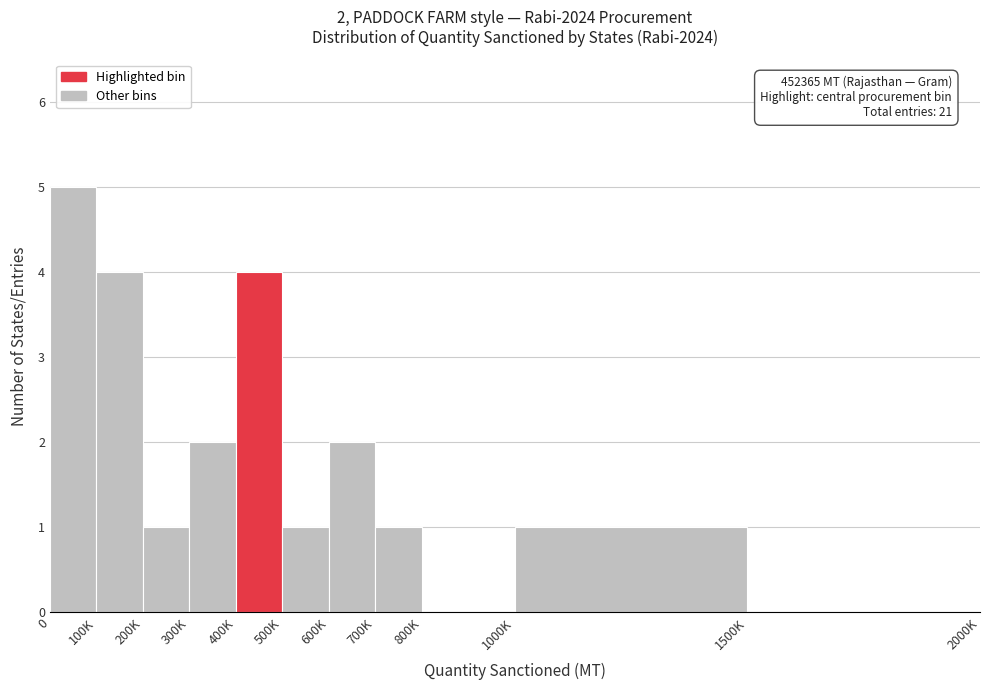

Reading left to right, extract all data points from this chart.

0=5	100K=4	200K=1	300K=2	400K=4	500K=1	600K=2	700K=1	800K=0	1000K=1	1500K=0